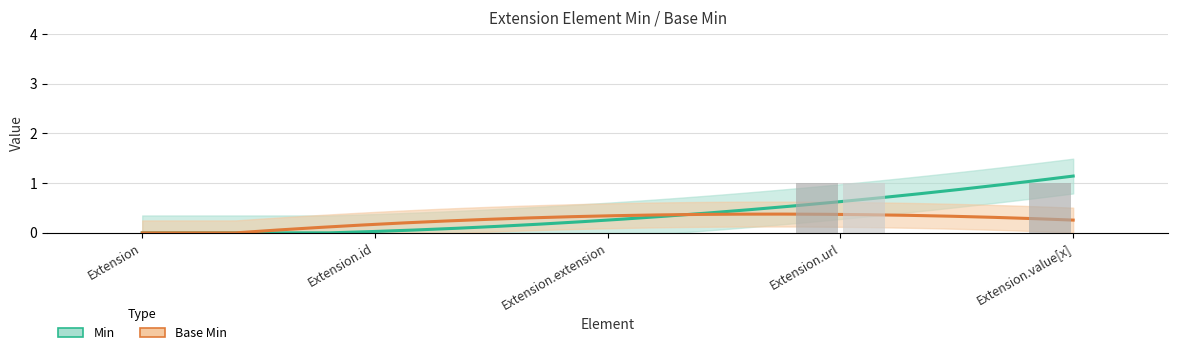

Which series has the widest spread of values?

Min